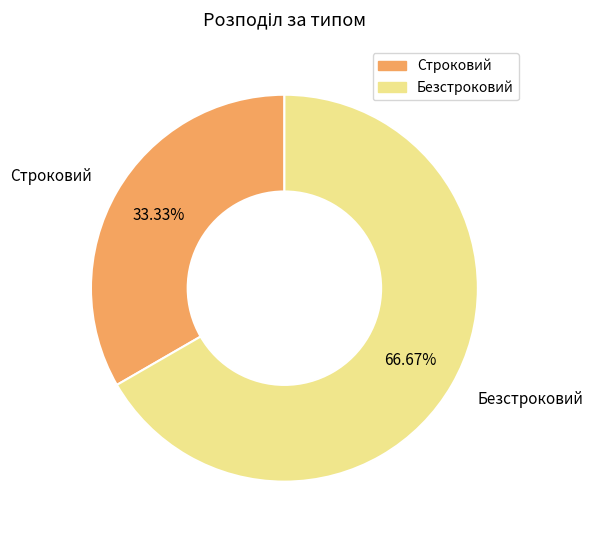

To the nearest percent, what is the average slice percentage?

50%